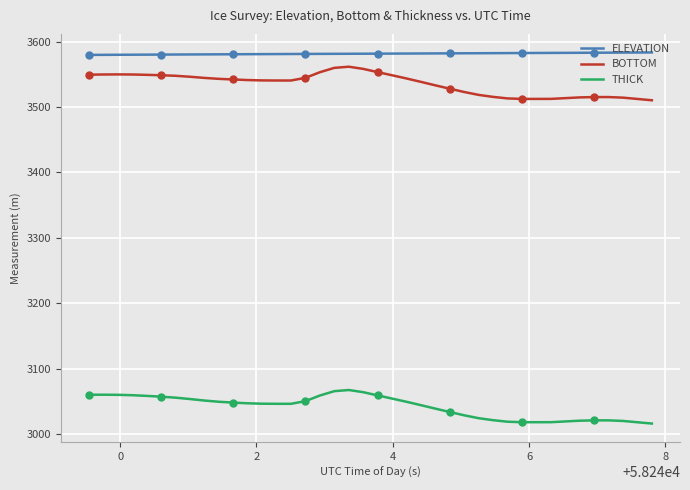

True or false: BOTTOM and ELEVATION intersect in this chart.

False